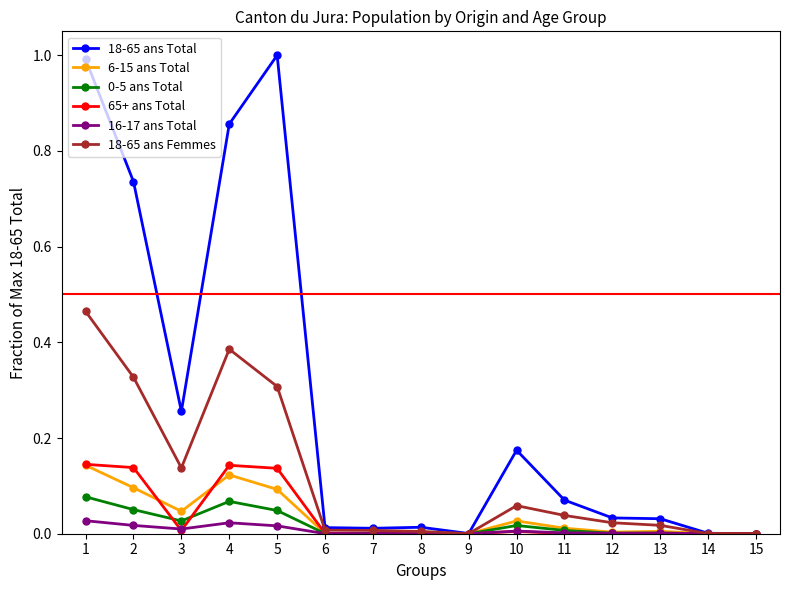

True or false: 16-17 ans Total has more than 2 points higher than both neighbors.

True